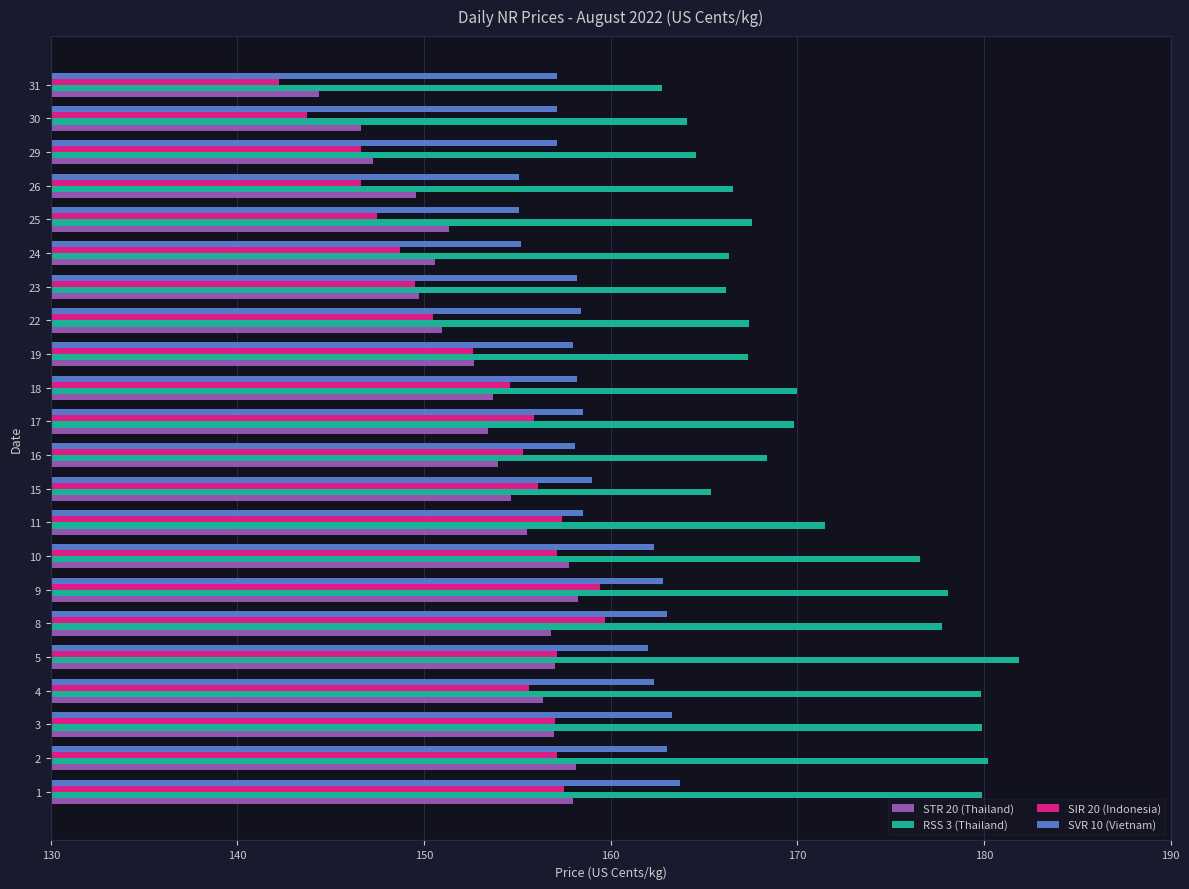

What is the approximate value of STR 20 (Thailand) at 9?

158.2